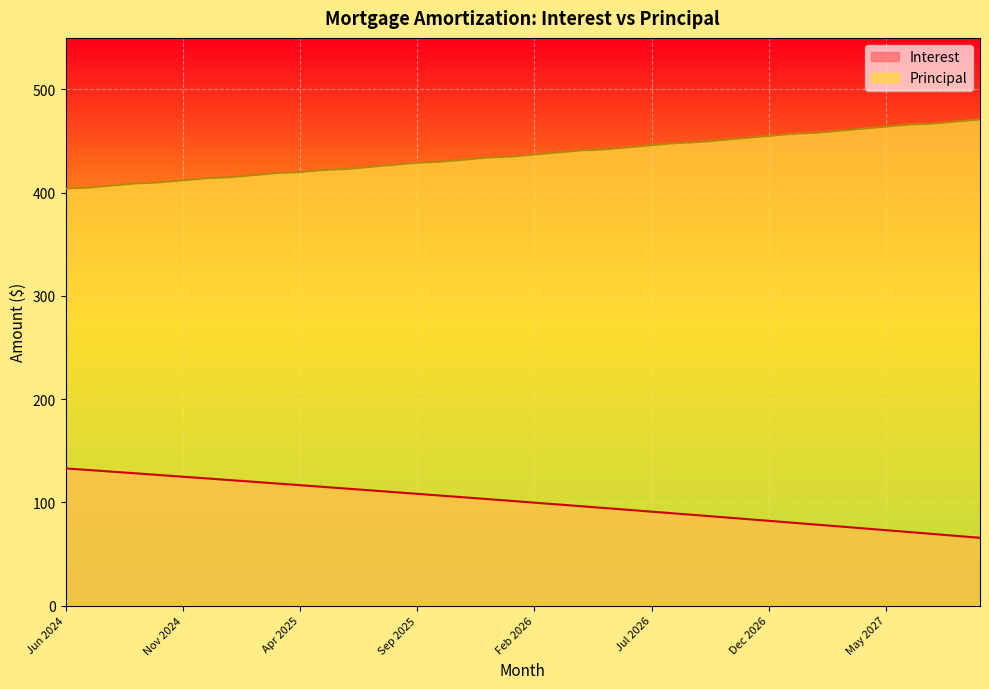

Rank the categories by Interest value from highest to lowest.

Jun 2024, Jul 2024, Aug 2024, Sep 2024, Oct 2024, Nov 2024, Dec 2024, Jan 2025, Feb 2025, Mar 2025, Apr 2025, May 2025, Jun 2025, Jul 2025, Aug 2025, Sep 2025, Oct 2025, Nov 2025, Dec 2025, Jan 2026, Feb 2026, Mar 2026, Apr 2026, May 2026, Jun 2026, Jul 2026, Aug 2026, Sep 2026, Oct 2026, Nov 2026, Dec 2026, Jan 2027, Feb 2027, Mar 2027, Apr 2027, May 2027, Jun 2027, Jul 2027, Aug 2027, Sep 2027